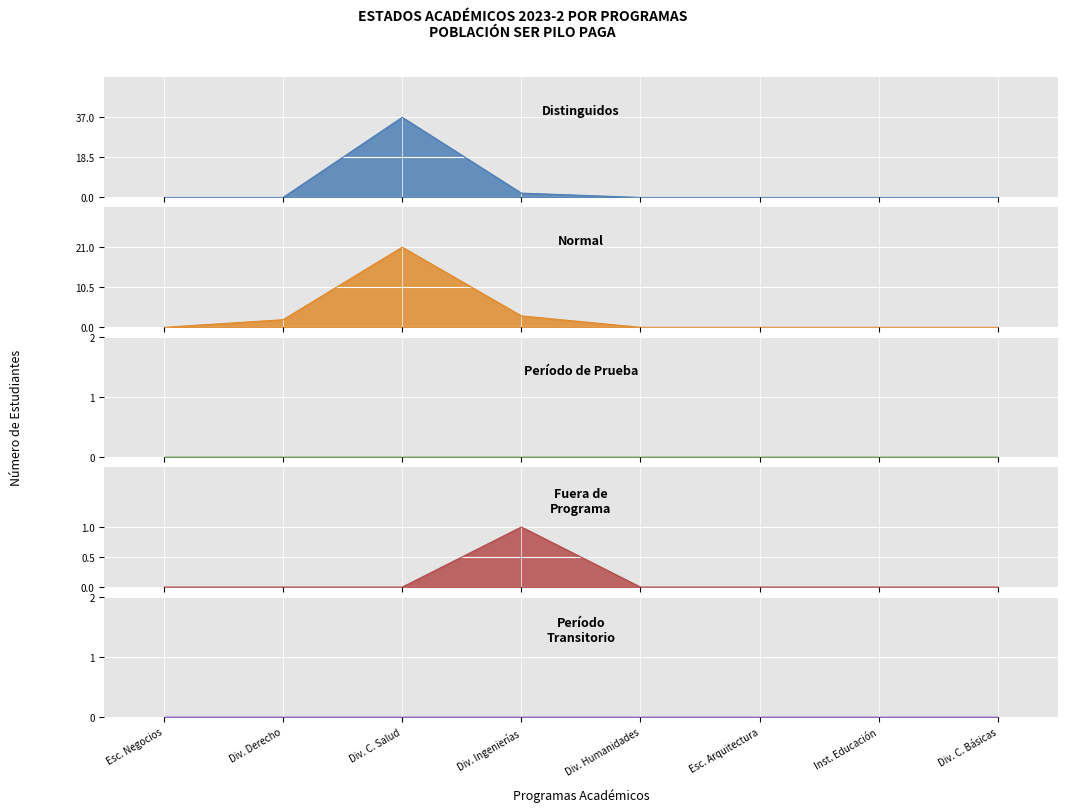

Reading left to right, what are all the values shown in this chart?

Distinguidos: 0	0	37	2	0	0	0	0
Normal: 0	2	21	3	0	0	0	0
Fuera de Programa: 0	0	0	1	0	0	0	0